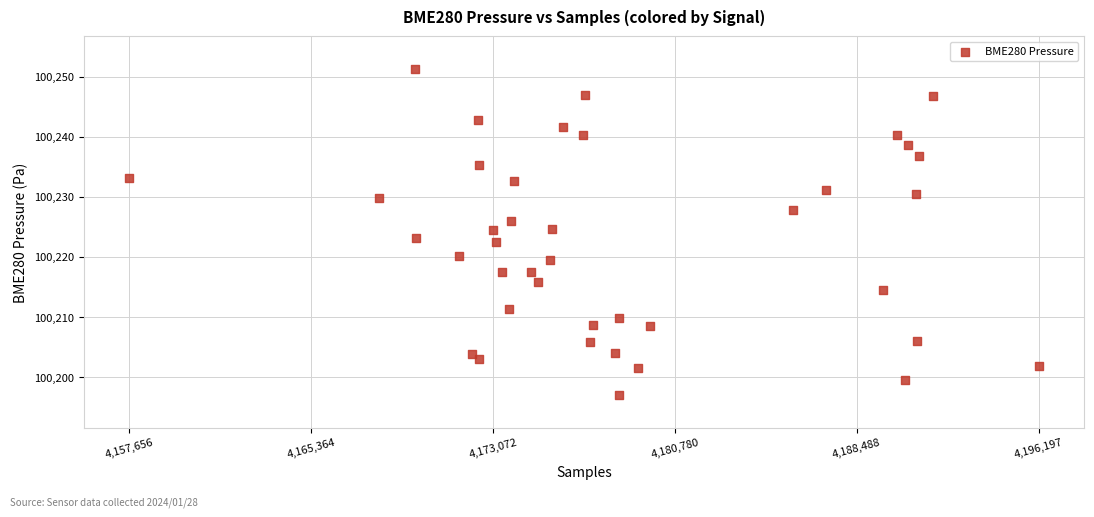

What is the range of Y values (max minus min)?

54.3